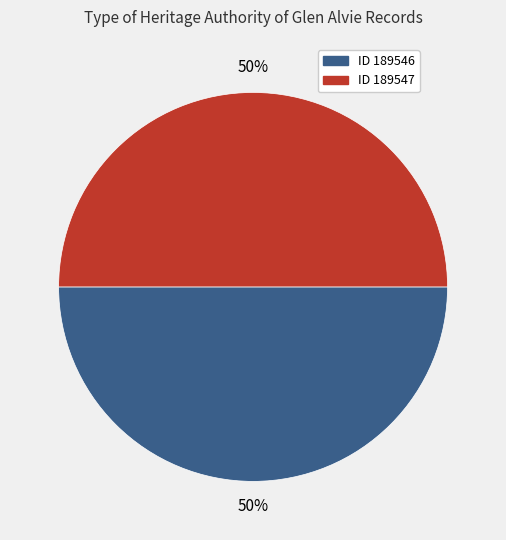

How many segments does this pie chart have?

2